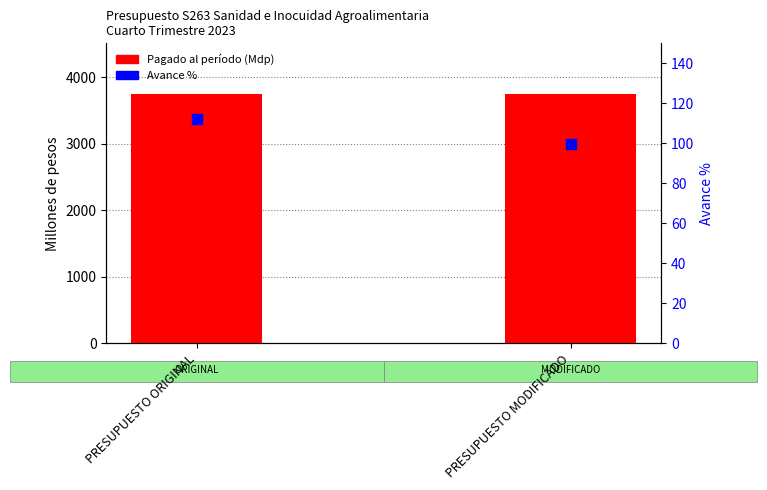

Which series has the largest total across all categories?

Pagado al período (Mdp)